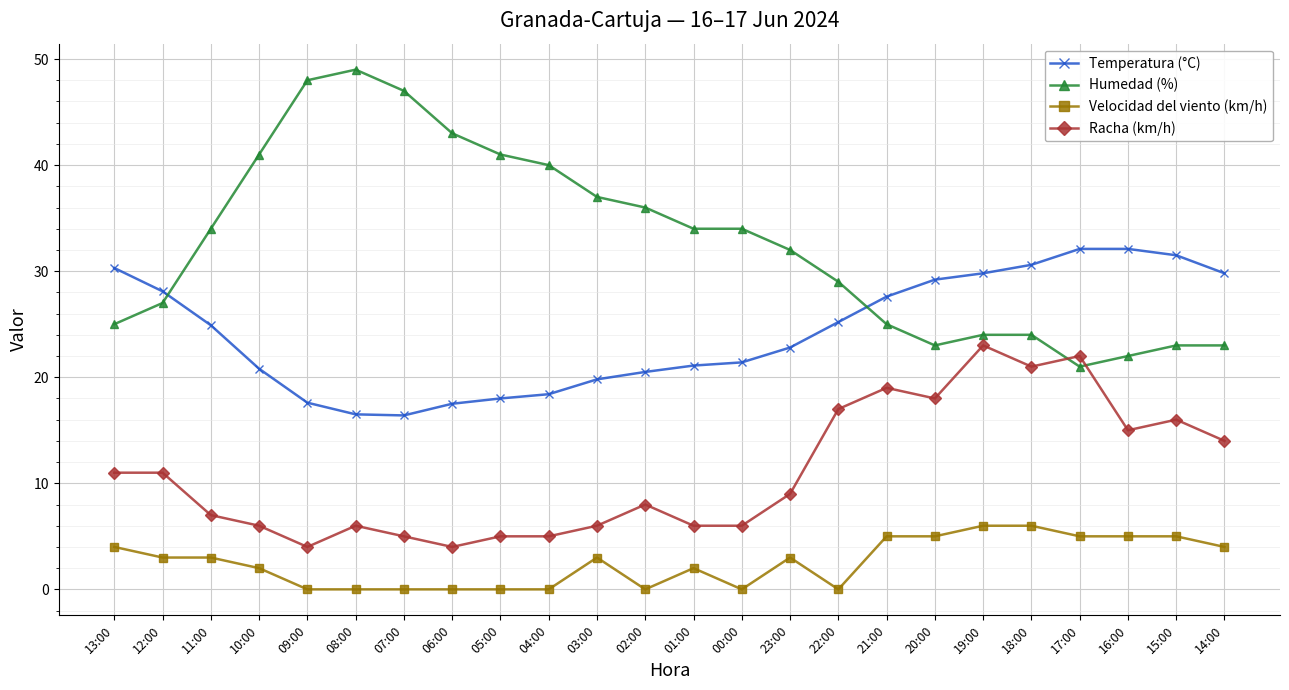

Rank the series at 12:00 from highest to lowest value.

Temperatura (°C), Humedad (%), Racha (km/h), Velocidad del viento (km/h)